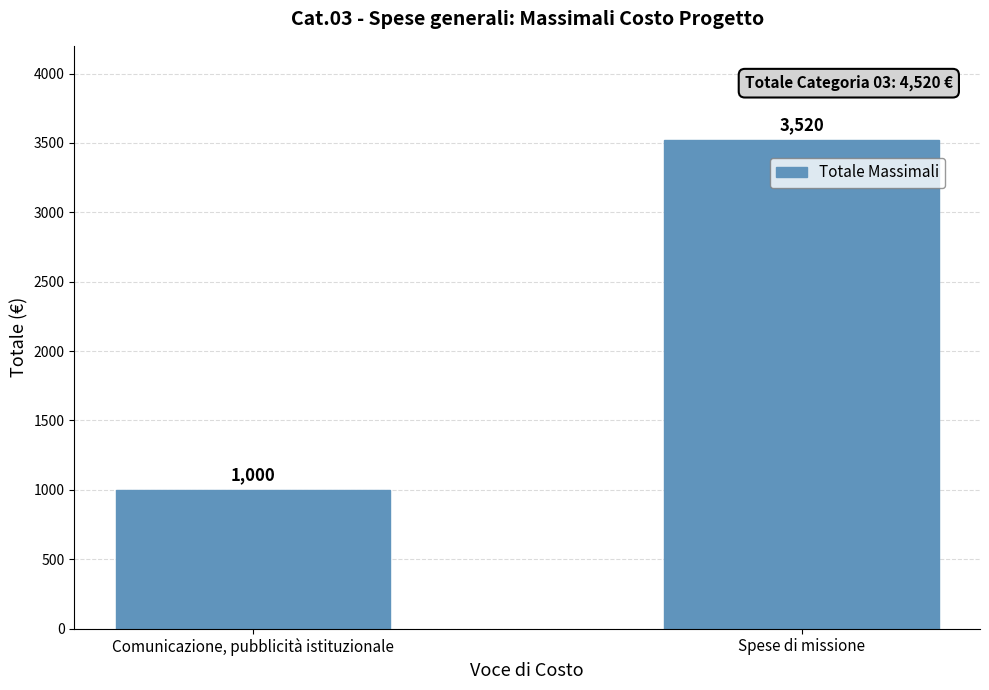

Reading right to left, list all the values displayed in this chart.

Spese di missione=3520	Comunicazione, pubblicità istituzionale=1000